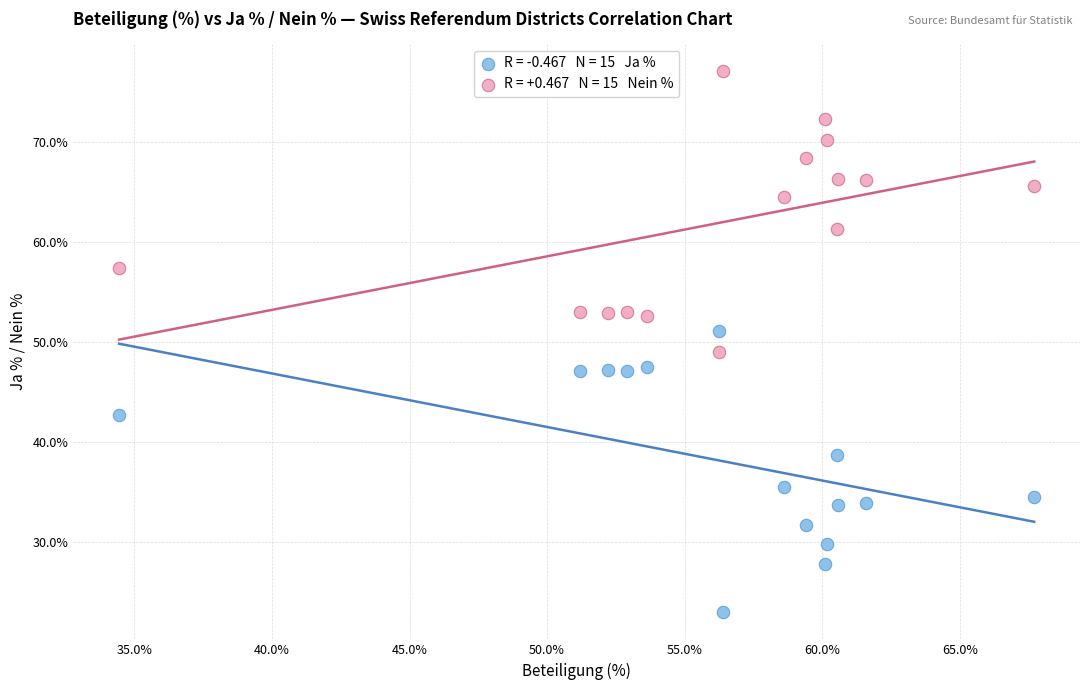

Across all data points, what is the range of Y values (max minus min)?

54.1